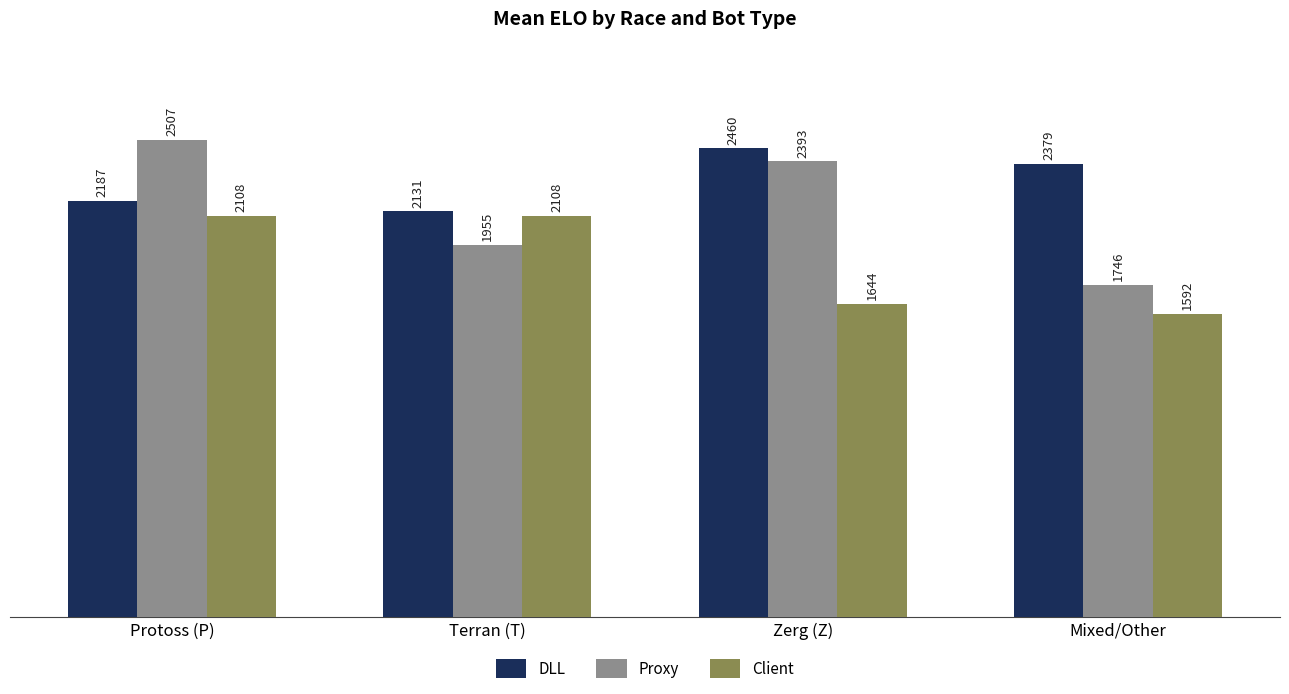

At how many categories does at least one series exceed 2066?

4